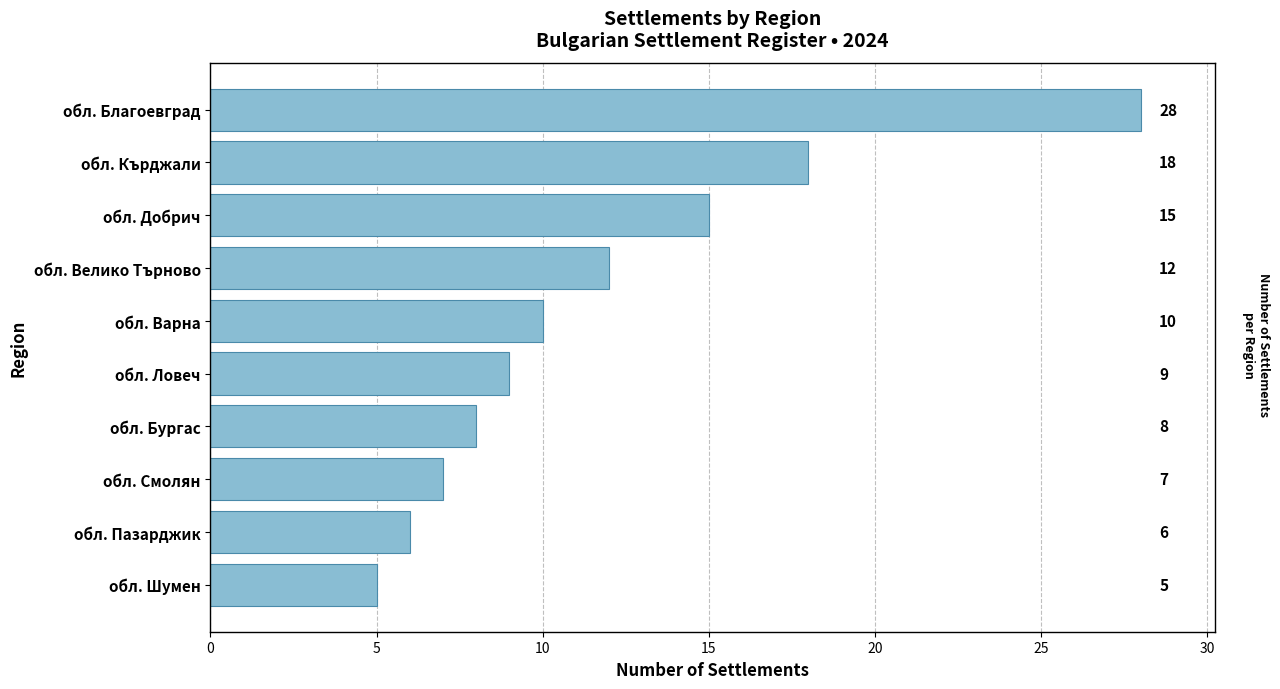

Reading bottom to top, extract all data points from this chart.

обл. Шумен=5	обл. Пазарджик=6	обл. Смолян=7	обл. Бургас=8	обл. Ловеч=9	обл. Варна=10	обл. Велико Търново=12	обл. Добрич=15	обл. Кърджали=18	обл. Благоевград=28